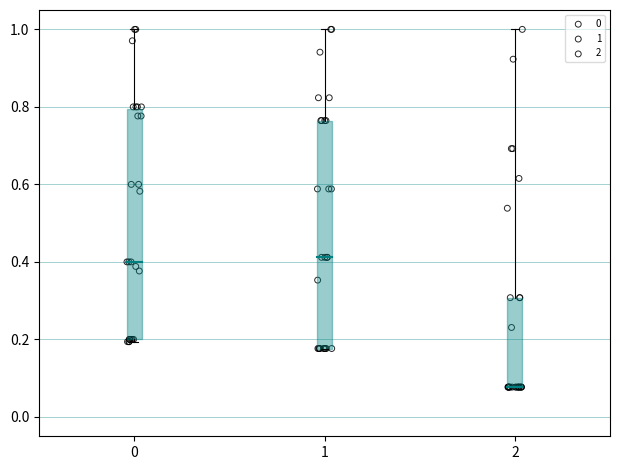

What are all the series names shown in the legend?

0, 1, 2